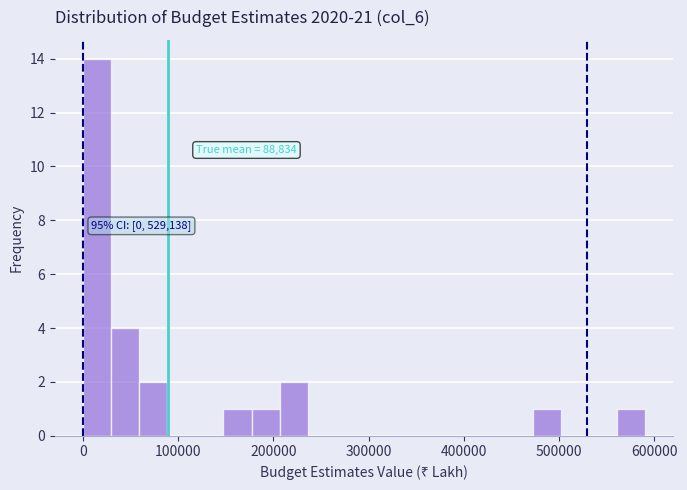

Read against the x-axis, roughly where is the centre of the tallest bar?

10000